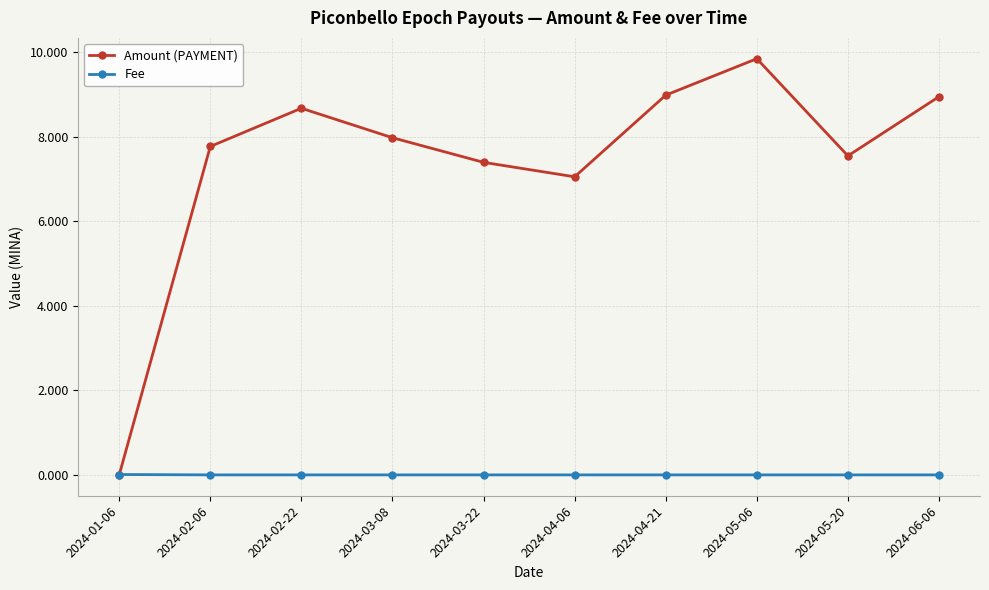

What is the greatest value displayed?

9.8